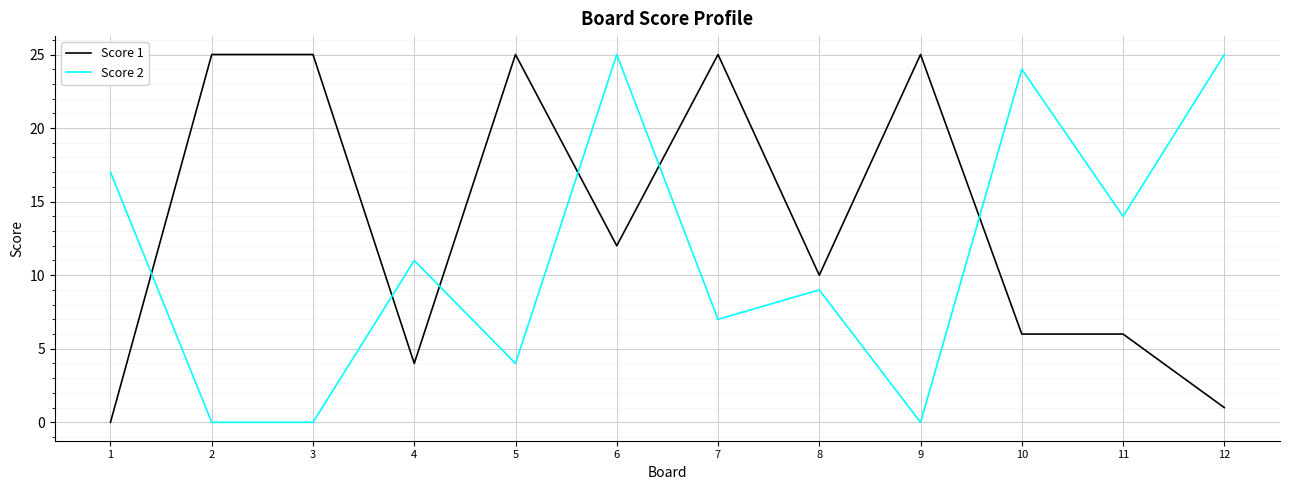

True or false: Score 2 and Score 1 cross at least once.

True